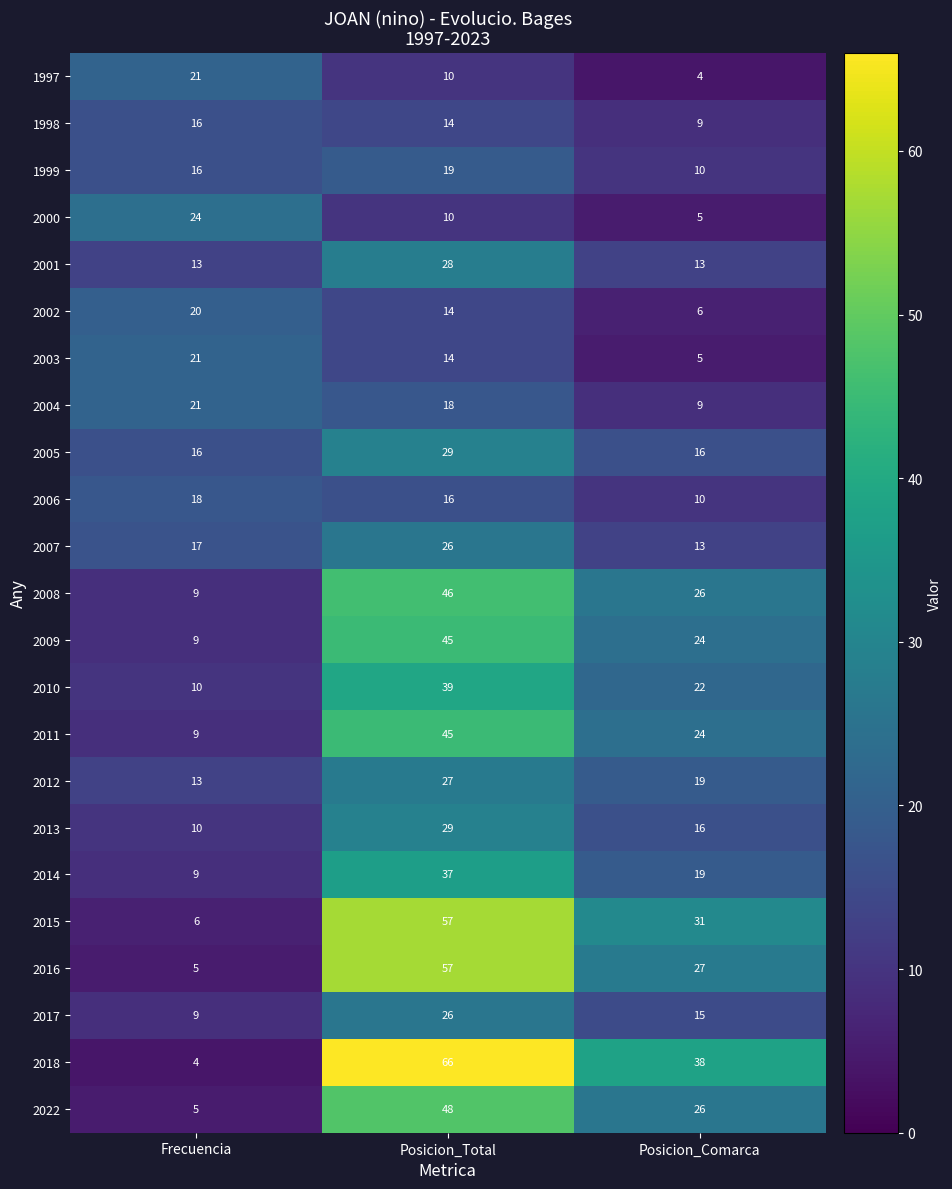

How many series are shown in this chart?

23